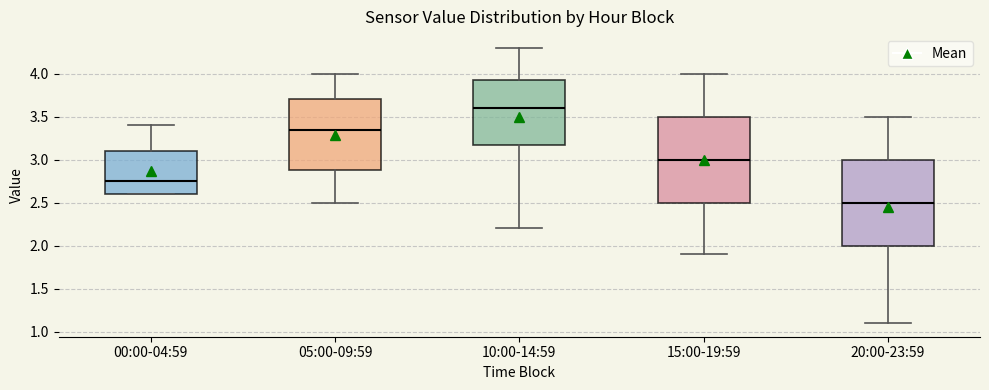

Which box has the highest median line?

10:00-14:59